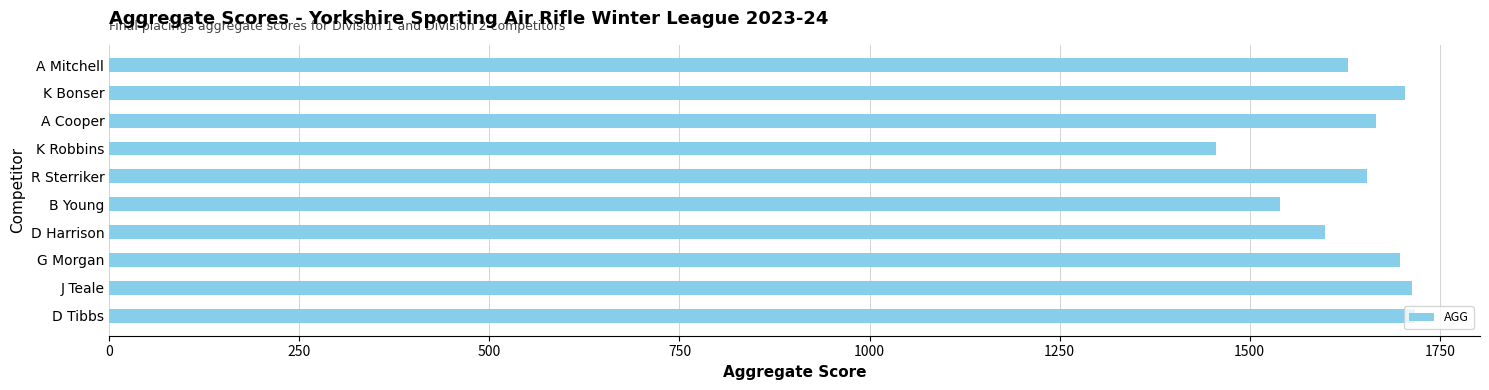

Which has a higher value, D Harrison or D Tibbs?

D Tibbs